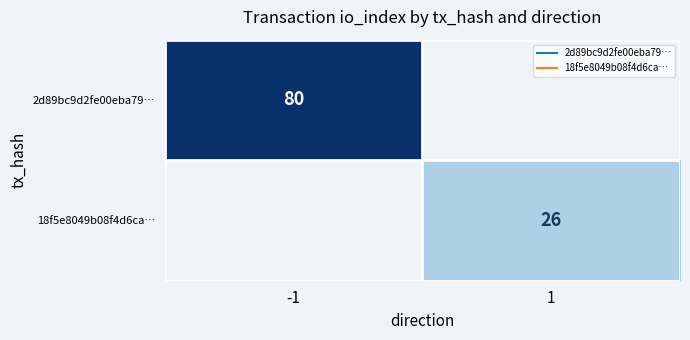

The value of 2d89bc9d2fe00eba79… at 1 is 0. True or false?

True